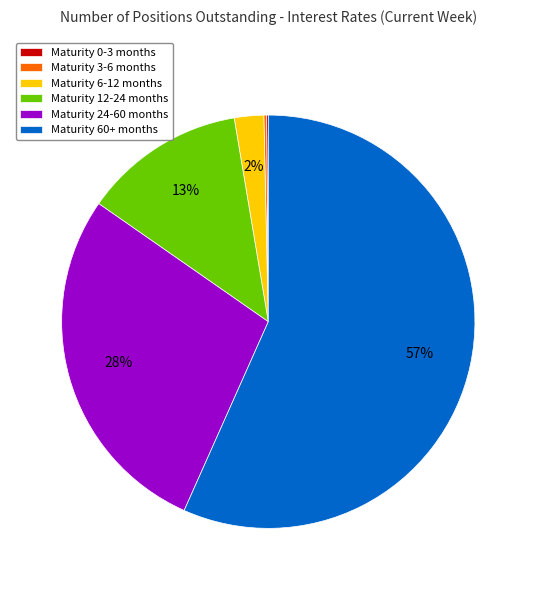

The Maturity 6-12 months slice represents 2% of the pie. True or false?

True